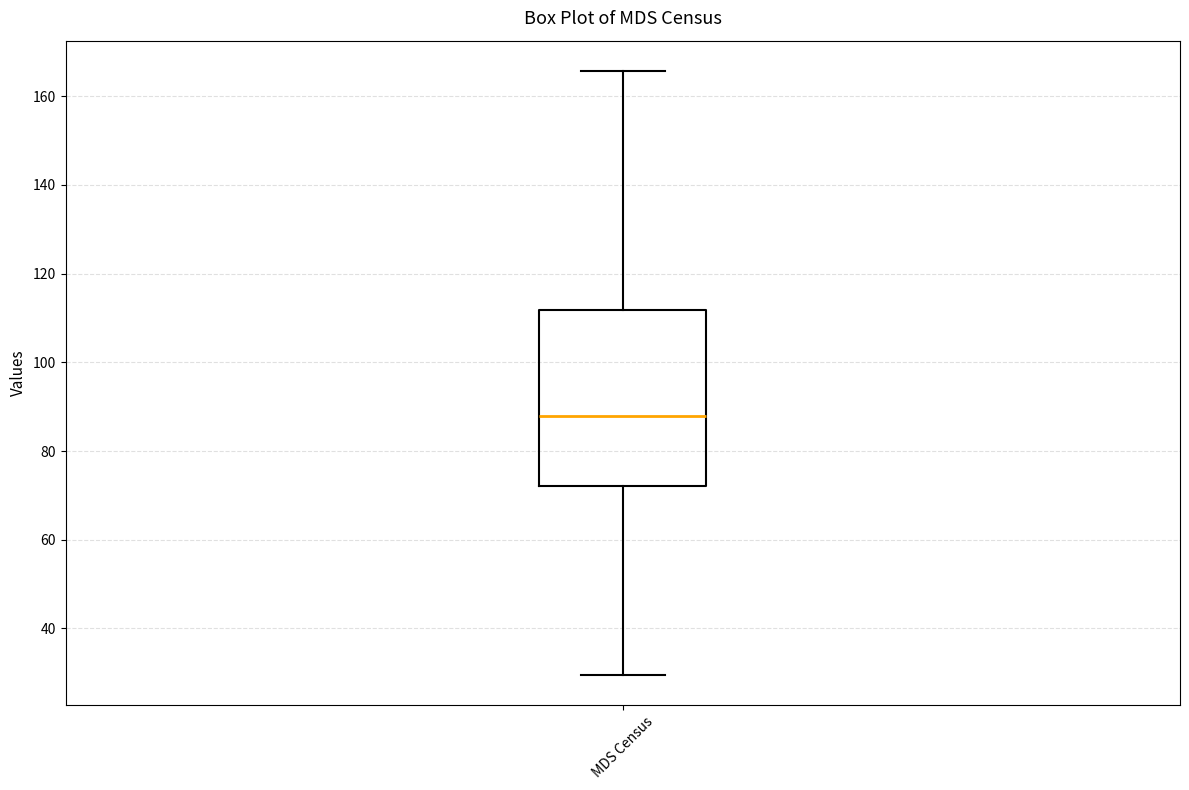

Transcribe this box plot: give where the median line is, the range the box spans, and where the two whiskers end, as read against the y-axis. The values are not printed on the chart, so give them approximately, as read against the axis.

median 88, box 72 to 112, whiskers 30 to 166